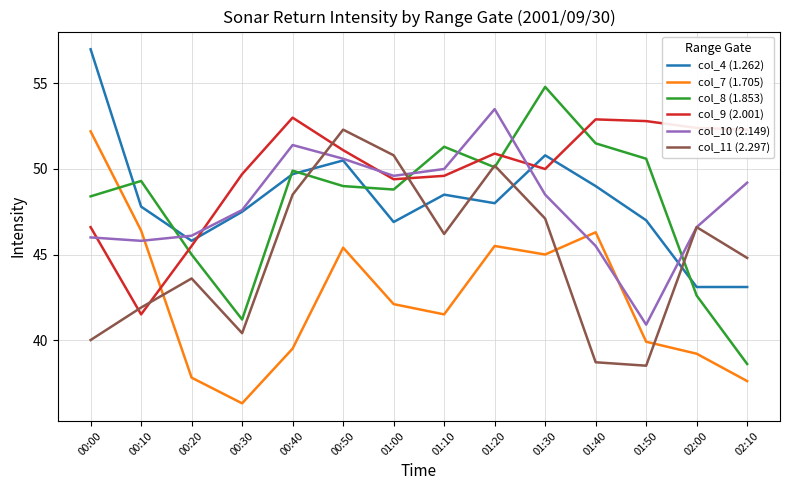

How many lines are shown in the chart?

6